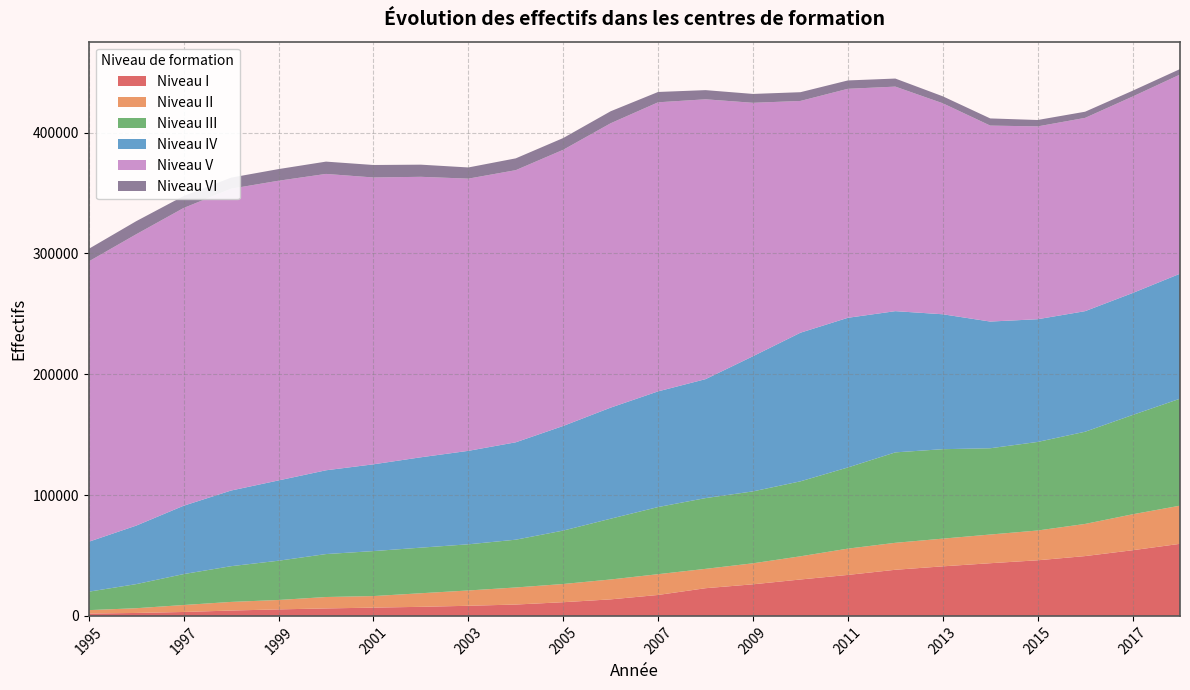

Reading left to right, transcribe all the data shown in this chart.

Niveau I: 1995=1948	1996=2441	1997=3250	1998=4436	1999=5397	2000=6185	2001=6852	2002=7514	2003=8378	2004=9407	2005=11341	2006=13690	2007=17340	2008=22928	2009=26156	2010=30142	2011=33931	2012=38182	2013=41027	2014=43614	2015=46041	2016=49523	2017=54364	2018=59667
Niveau II: 1995=2829	1996=3916	1997=5768	1998=7143	1999=7780	2000=9448	2001=9568	2002=11243	2003=12674	2004=14124	2005=15063	2006=16461	2007=17198	2008=16021	2009=17387	2010=19189	2011=21762	2012=22321	2013=22937	2014=23743	2015=24655	2016=26605	2017=29740	2018=31582
Niveau III: 1995=15273	1996=19952	1997=25603	1998=29581	1999=32507	2000=35553	2001=37234	2002=37751	2003=38217	2004=39560	2005=44233	2006=50316	2007=55577	2008=58572	2009=59532	2010=62074	2011=67193	2012=74868	2013=74048	2014=71419	2015=73317	2016=76326	2017=82200	2018=88551
Niveau IV: 1995=41327	1996=48438	1997=56579	1998=62622	1999=66469	2000=69355	2001=71828	2002=74802	2003=77362	2004=80623	2005=86609	2006=91951	2007=95753	2008=98470	2009=111900	2010=123018	2011=123888	2012=116897	2013=111682	2014=104880	2015=101582	2016=99814	2017=100952	2018=103453
Niveau V: 1995=232062	1996=241182	1997=246490	1998=249850	1999=248084	2000=245333	2001=237446	2002=232166	2003=225335	2004=225274	2005=228613	2006=235391	2007=239294	2008=231659	2009=209767	2010=191857	2011=189560	2012=185875	2013=174654	2014=162226	2015=159610	2016=159998	2017=162650	2018=164874
Niveau VI: 1995=10409	1996=10823	1997=9887	1998=9174	1999=9640	2000=10184	2001=10330	2002=10052	2003=9254	2004=9771	2005=9718	2006=9936	2007=8547	2008=7583	2009=7344	2010=7243	2011=6919	2012=6670	2013=5769	2014=5932	2015=5304	2016=5097	2017=4810	2018=4525